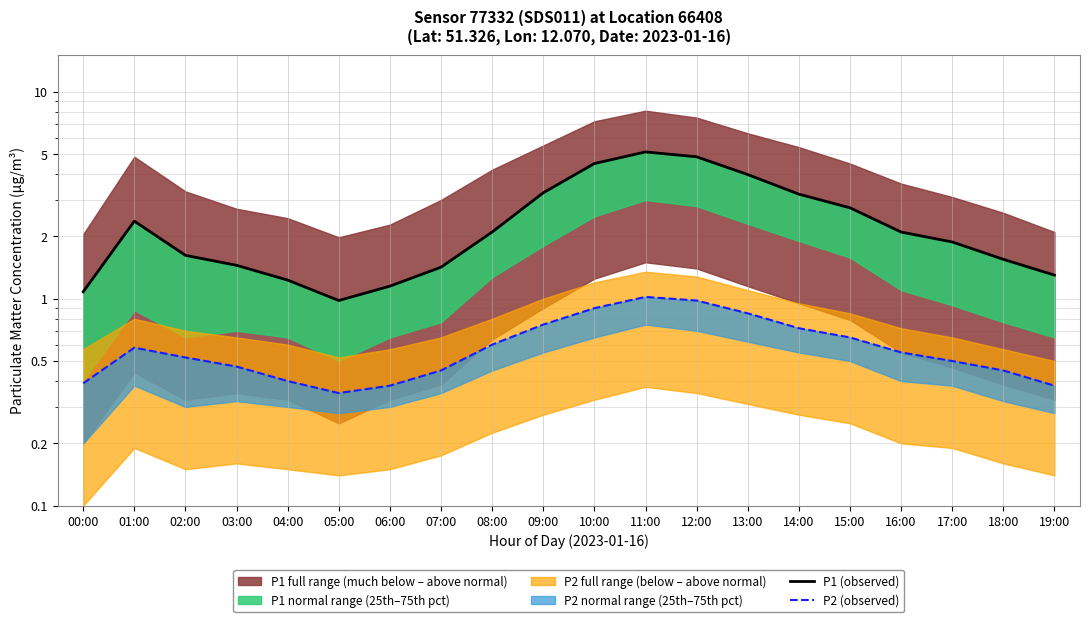

List the labels in order of P1 (observed) value, smallest first.

05:00, 00:00, 06:00, 04:00, 19:00, 07:00, 03:00, 18:00, 02:00, 17:00, 08:00, 16:00, 01:00, 15:00, 14:00, 09:00, 13:00, 10:00, 12:00, 11:00